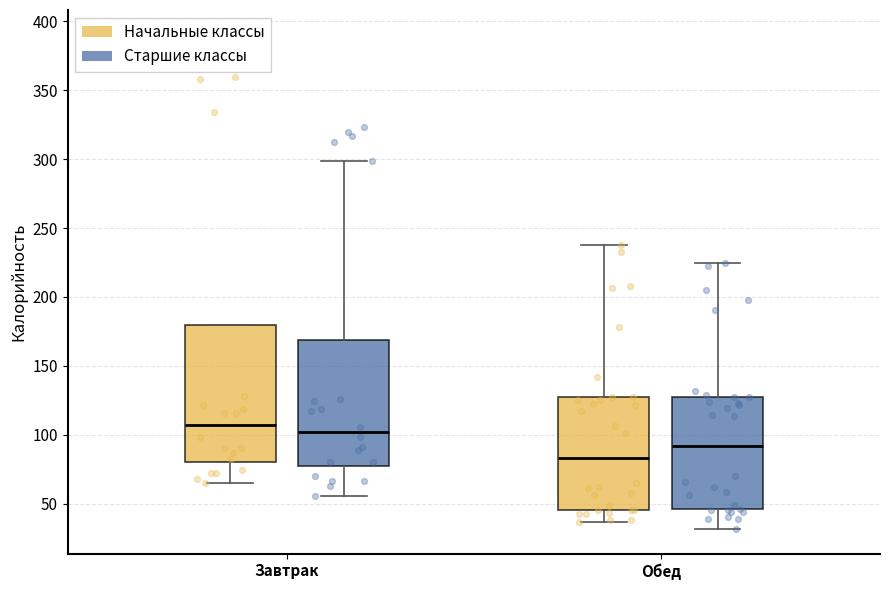

Which box is the tallest, from its lower edge to its upper edge?

Завтрак (Начальные классы)